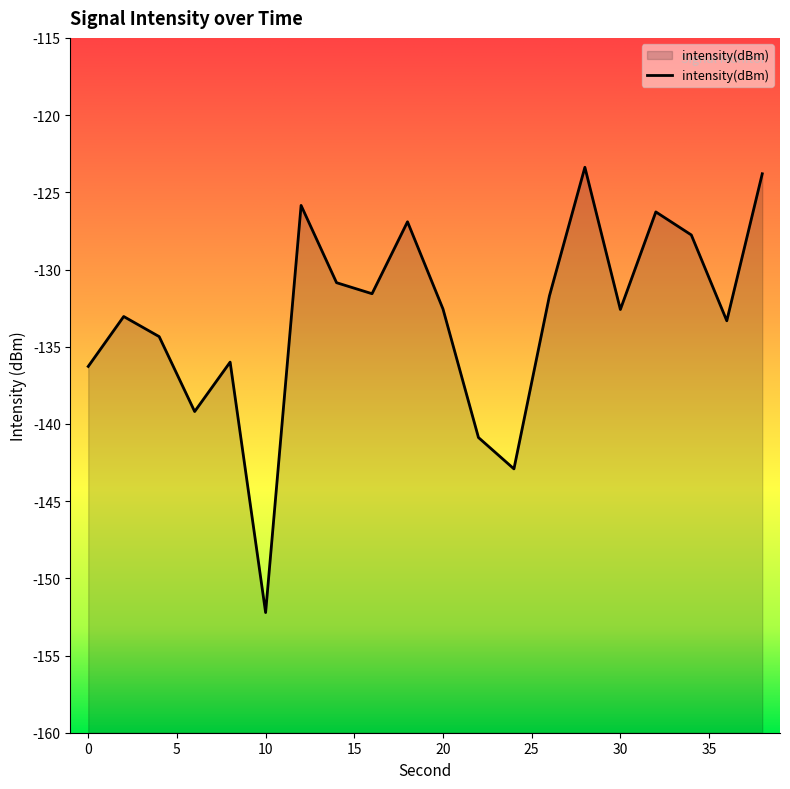

What is the approximate value at 20?

-132.6